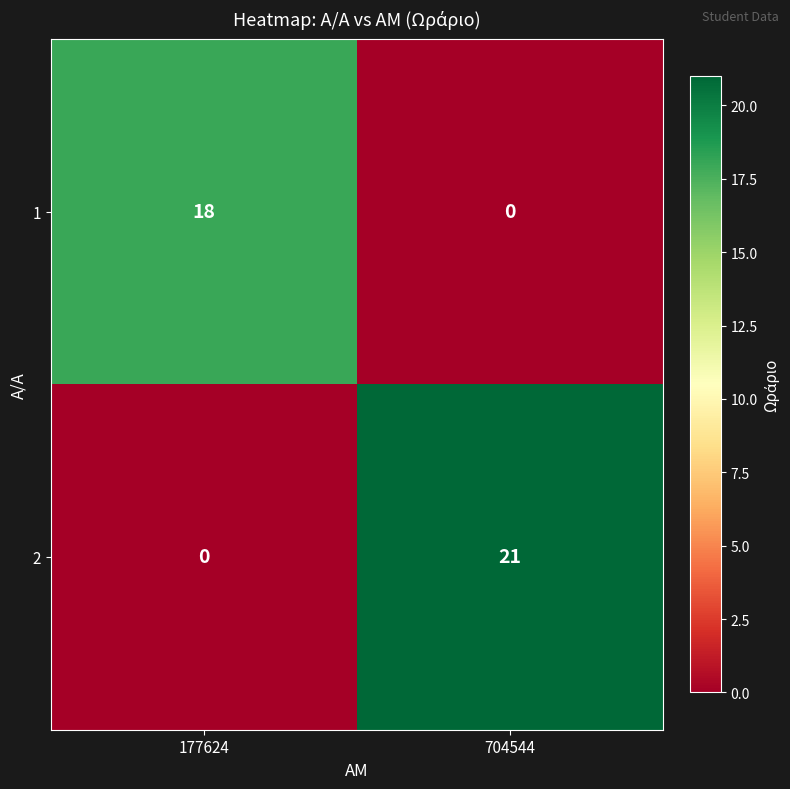

Reading right to left, transcribe all the data shown in this chart.

1: 704544=0	177624=18
2: 704544=21	177624=0